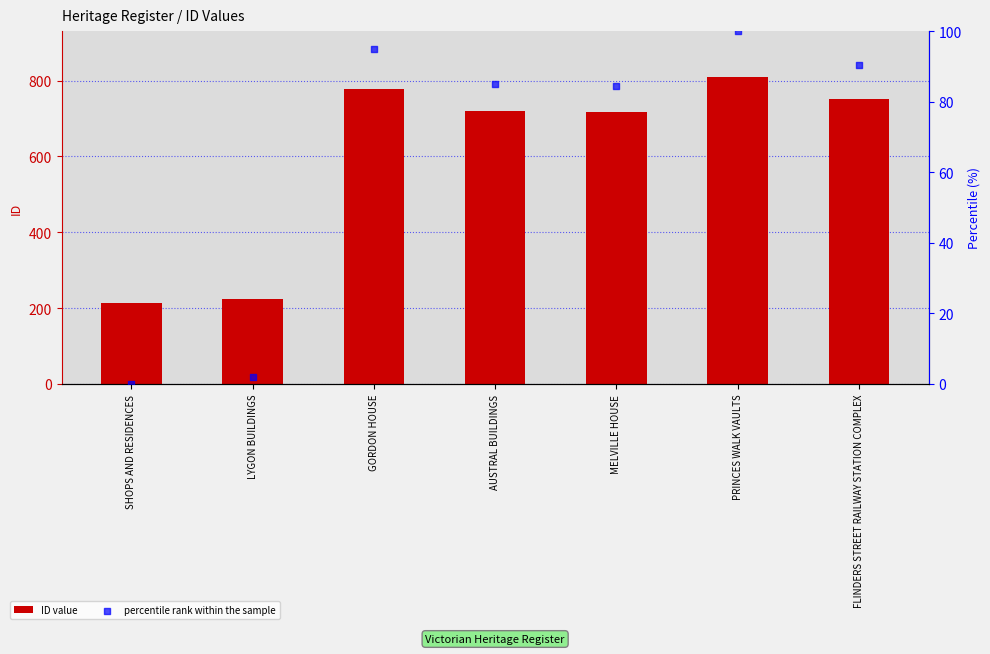

Which series reaches the maximum Y coordinate?

ID value